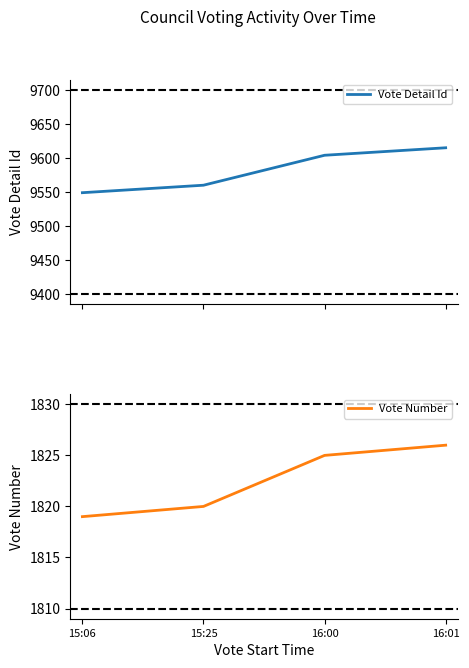

What is the value of the Vote Number point at the 4th from the left?

1826